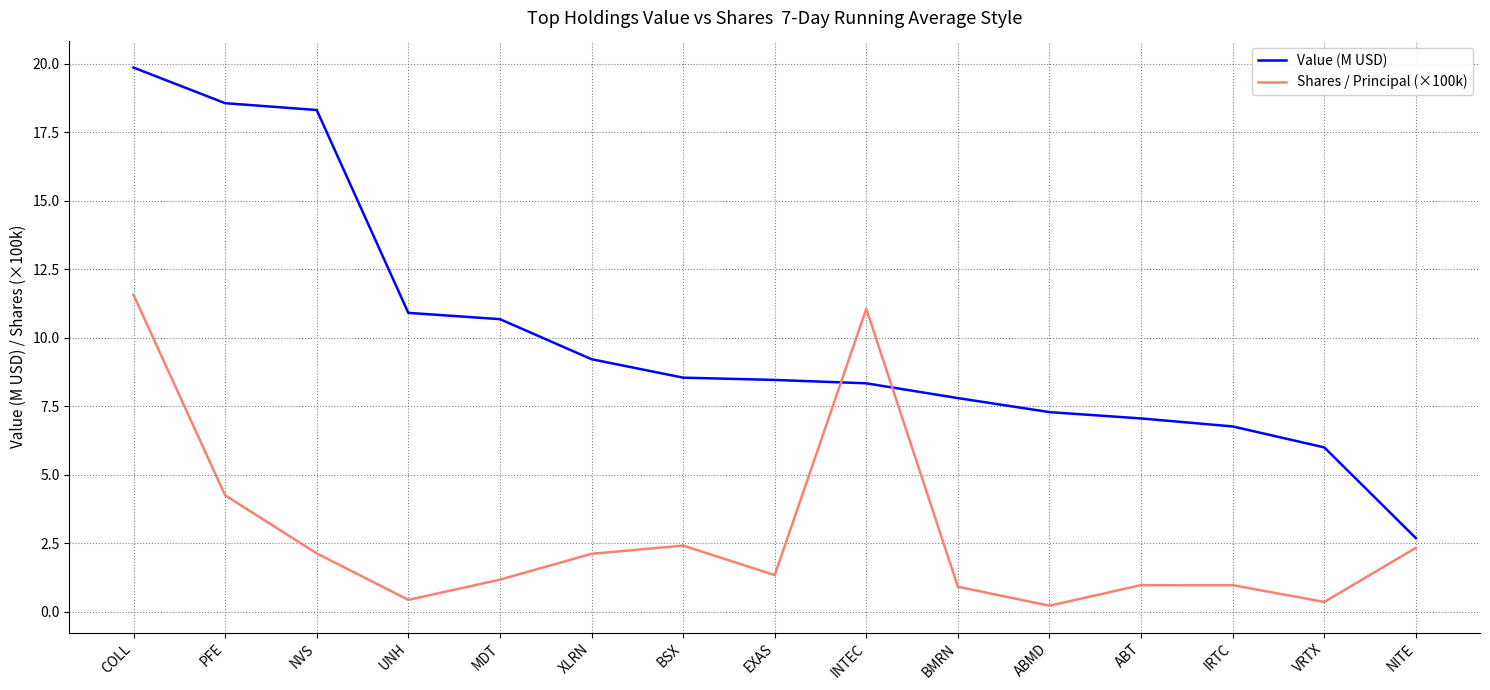

At which label is Value (M USD) closest to 11?

UNH